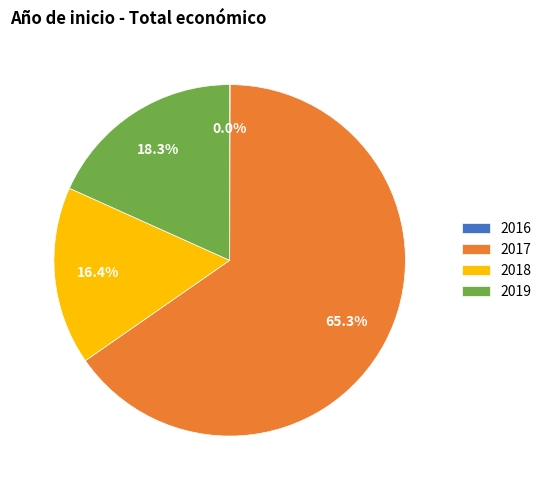

Which slice is the largest?

2017